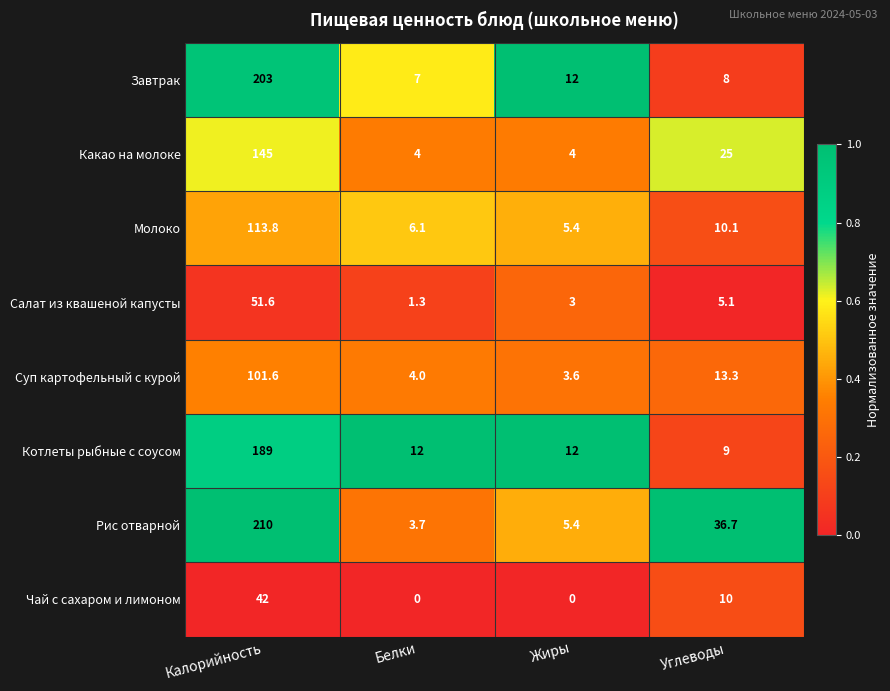

Where does the Молоко series first go above 10?

Калорийность